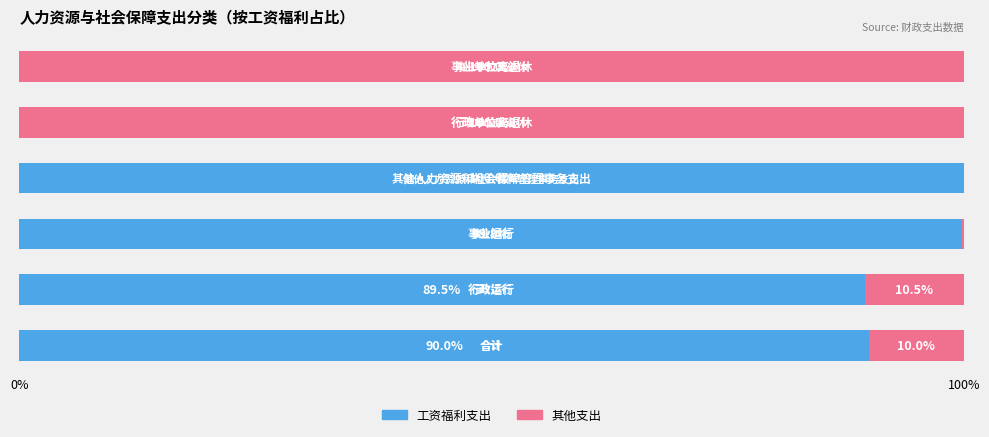

What is the sum of all 工资福利支出 values?

379.3